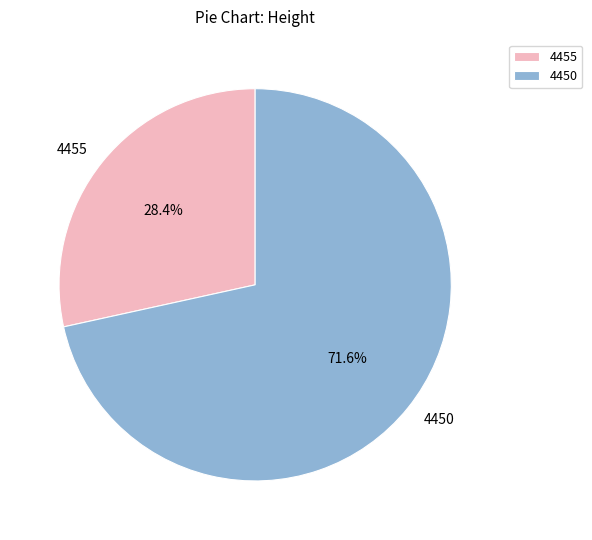

Count the number of slices in the pie.

2